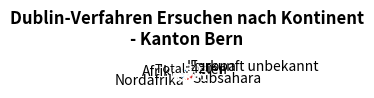

Which slice is the smallest?

Herkunft unbekannt